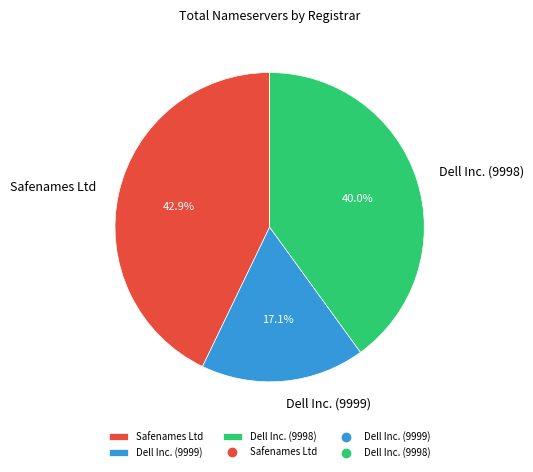

What percentage is the Safenames Ltd slice, to the nearest percent?

43%